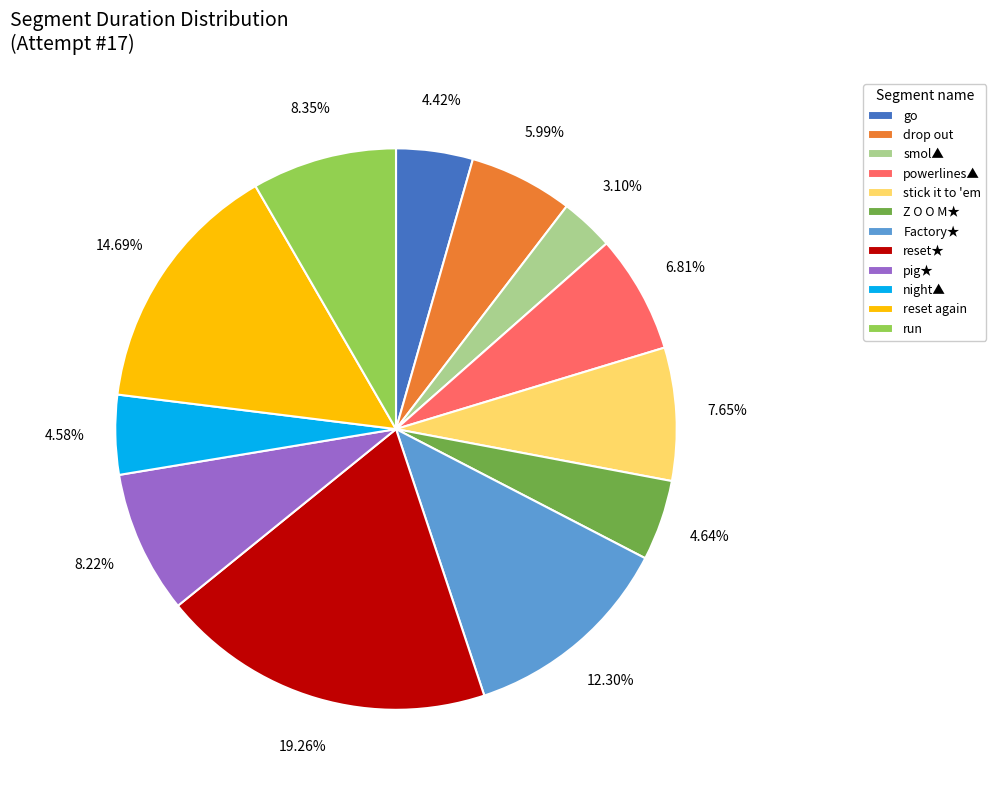

Combined, do night▲ and drop out account for over 50%?

No